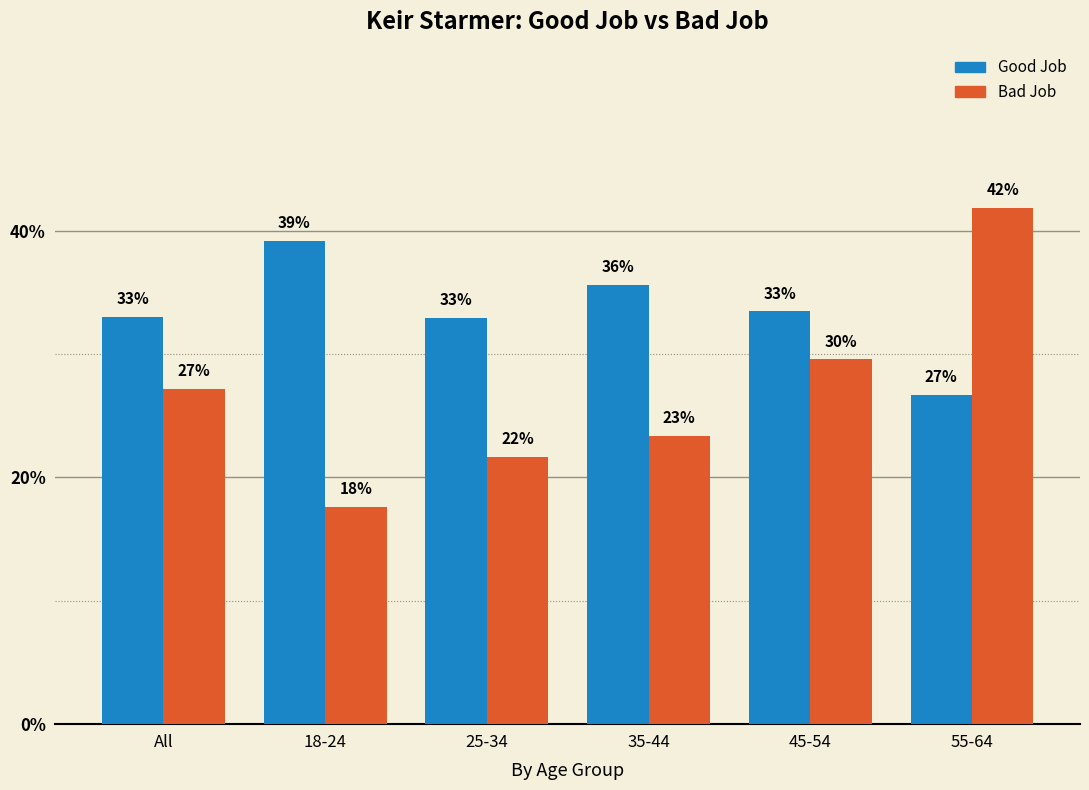

What is the sum of the Good Job values at 25-34 and All?

0.7